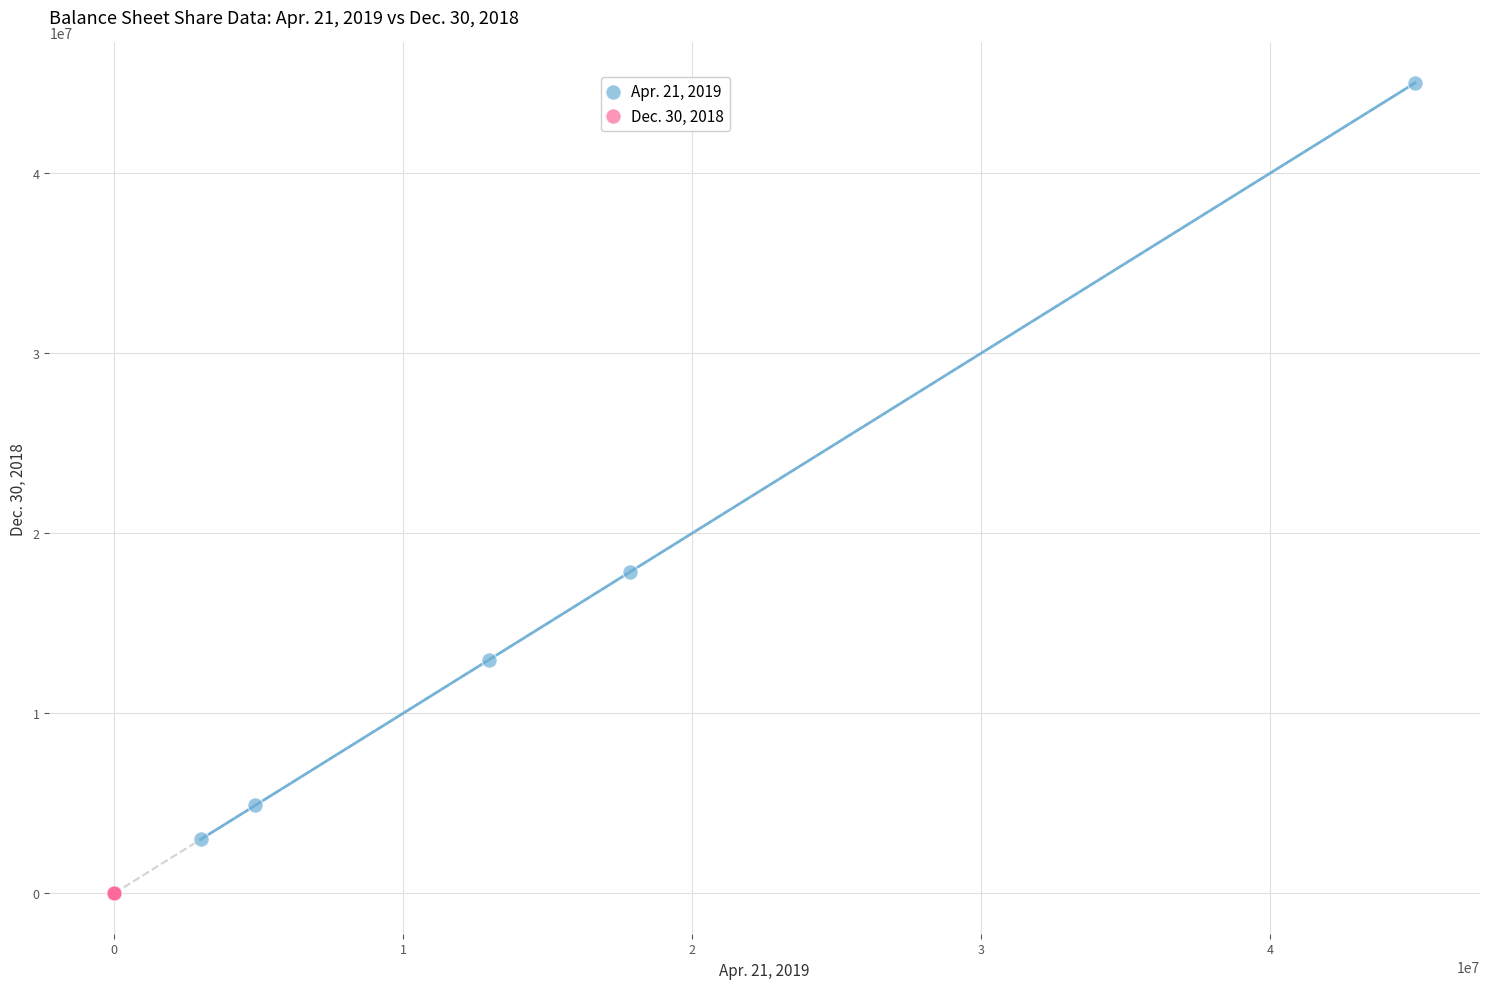

What are all the series names shown in the legend?

Apr. 21, 2019, Dec. 30, 2018